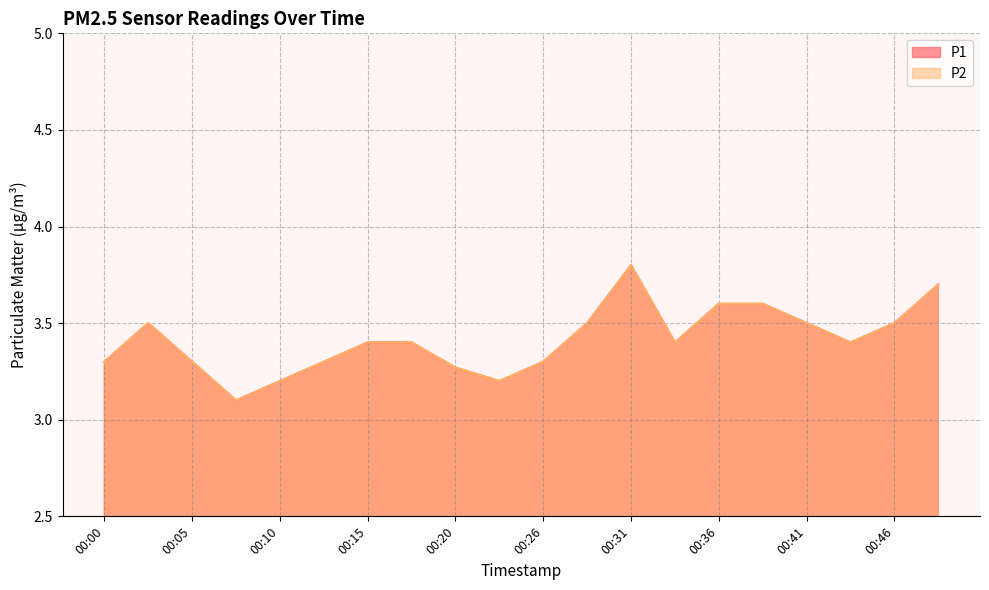

Which series has the largest total across all categories?

P1